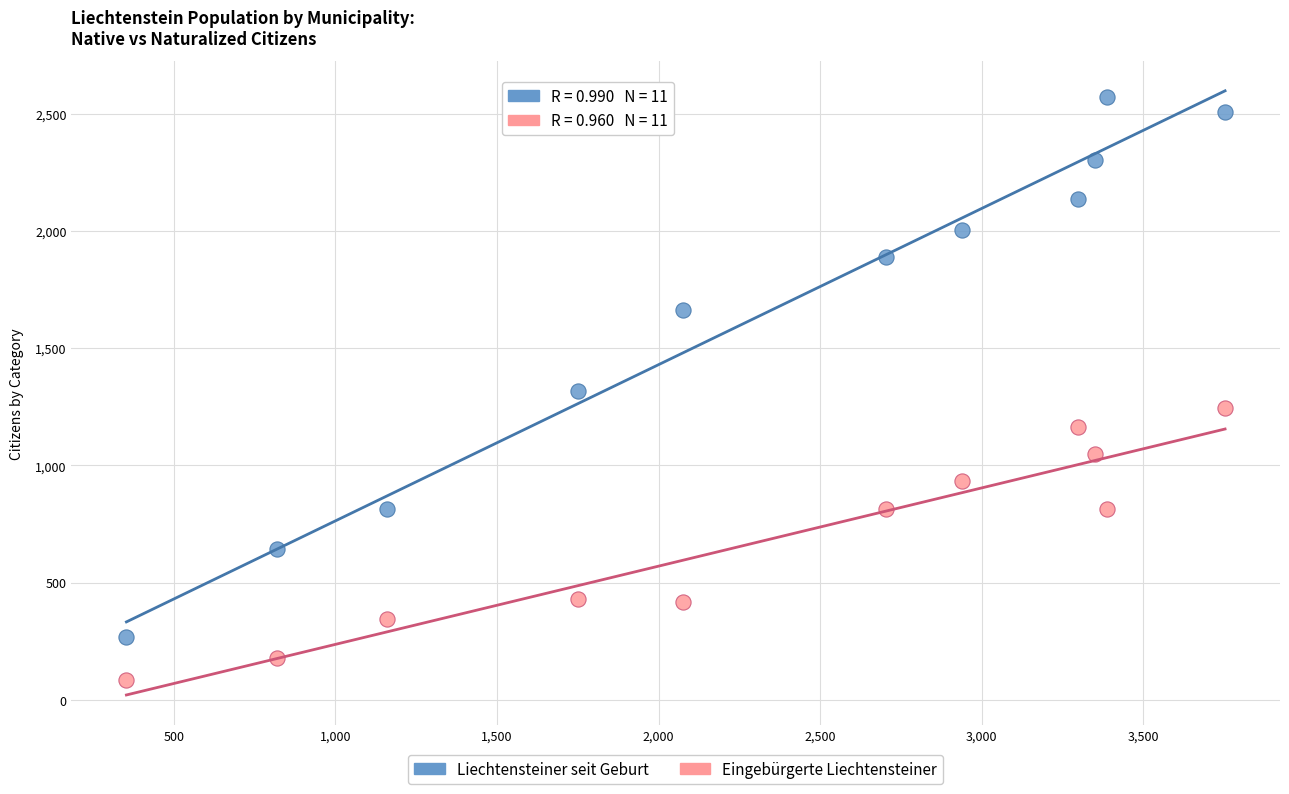

Which series reaches the maximum Y coordinate?

Liechtensteiner seit Geburt